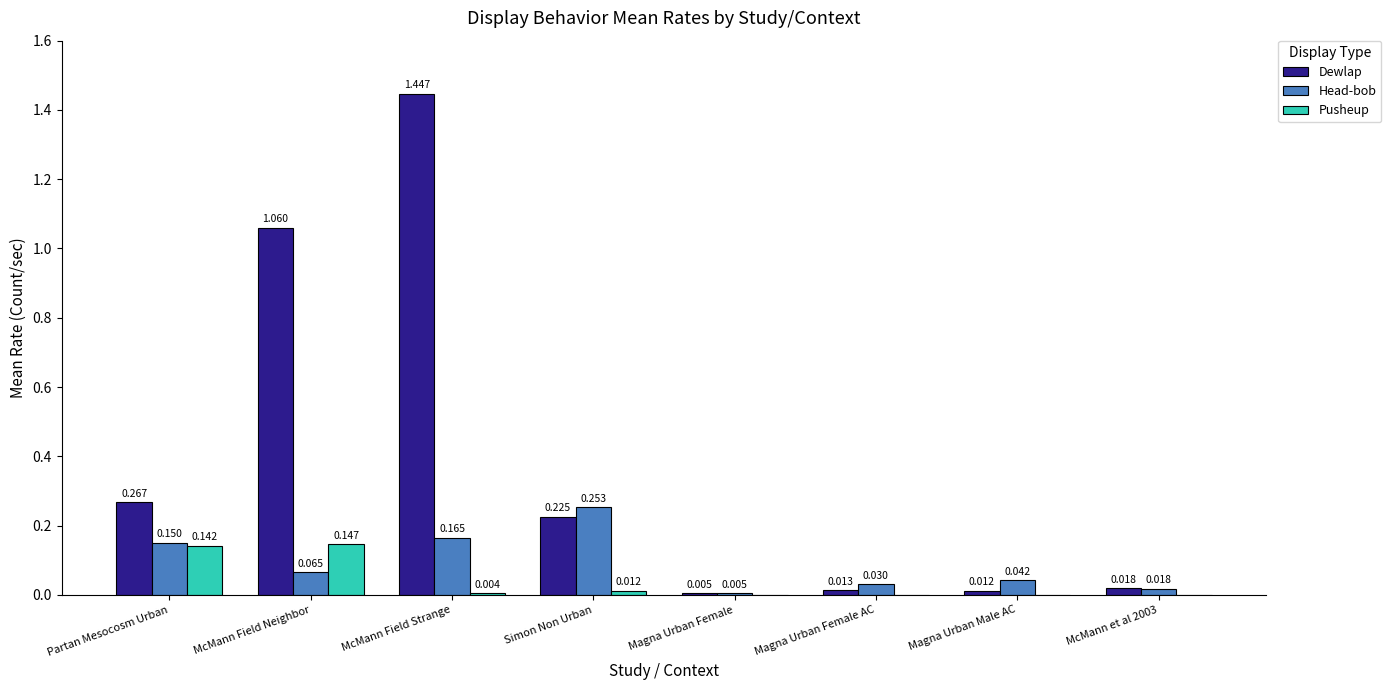

True or false: Dewlap has a value of 2.4 at McMann Field Strange.

False